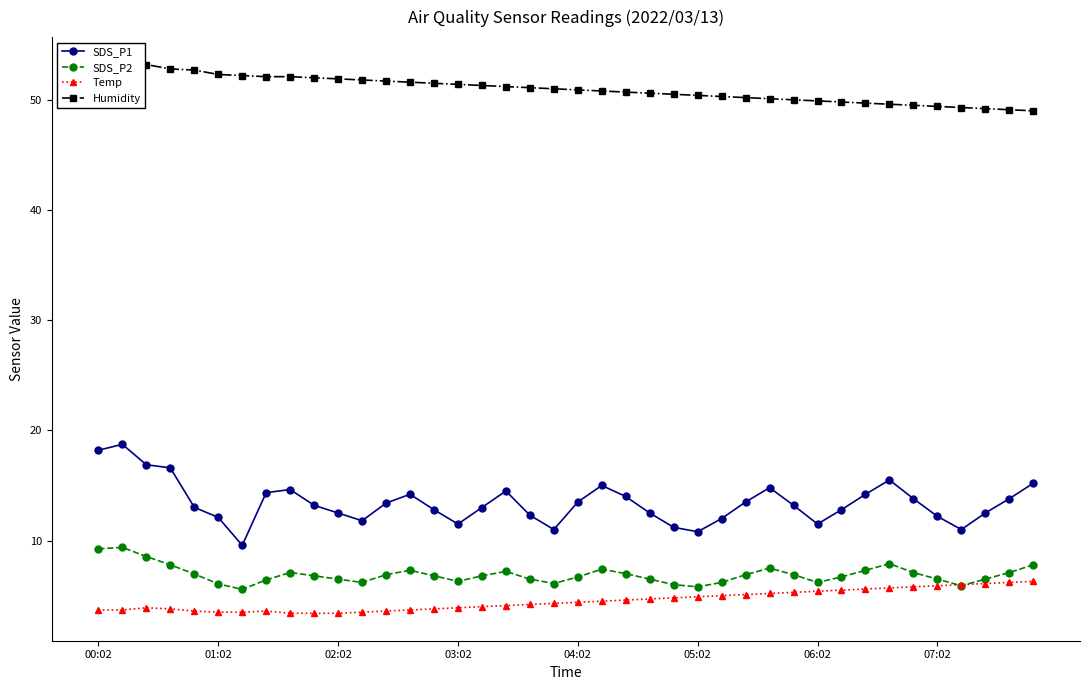

Which series has the widest spread of values?

SDS_P1